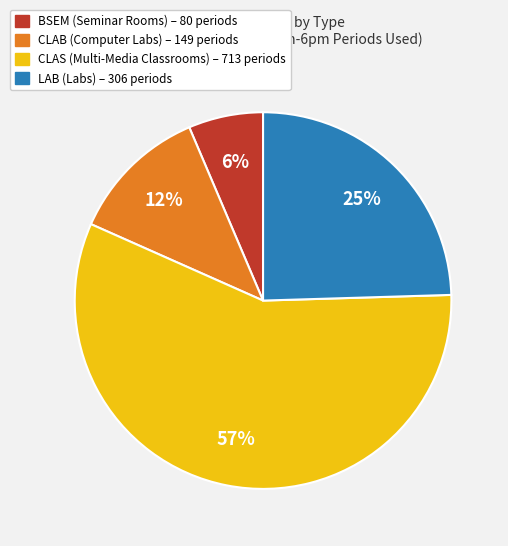

To the nearest percent, what is the difference between the largest and smallest slice percentages?

51%